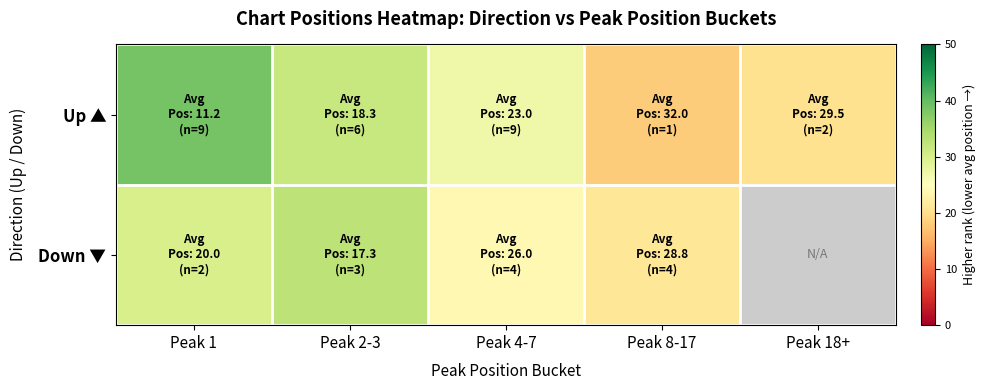

Which category has the lowest value across all series?

Peak 8-17